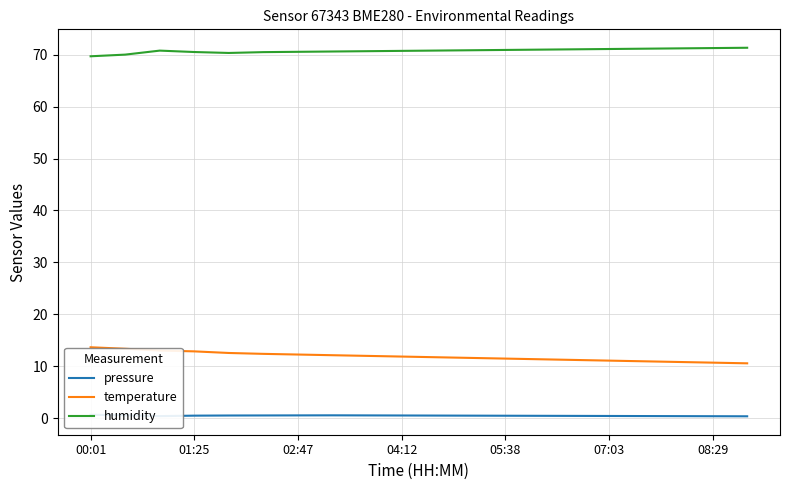

Is it true that temperature equals 12.2 at 7?

True